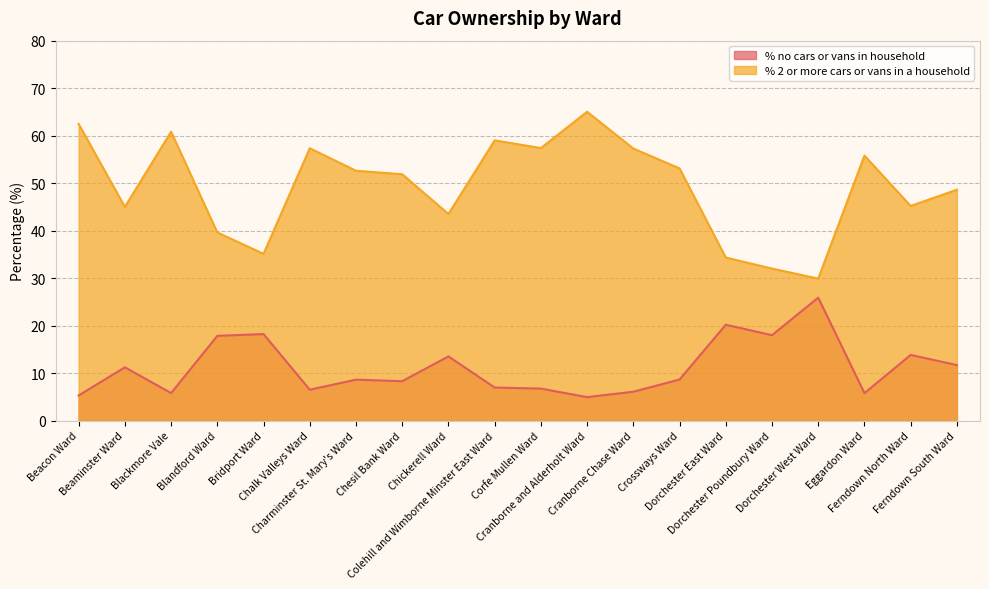

Rank the series by their maximum value, from lowest to highest.

% no cars or vans in household, % 2 or more cars or vans in a household